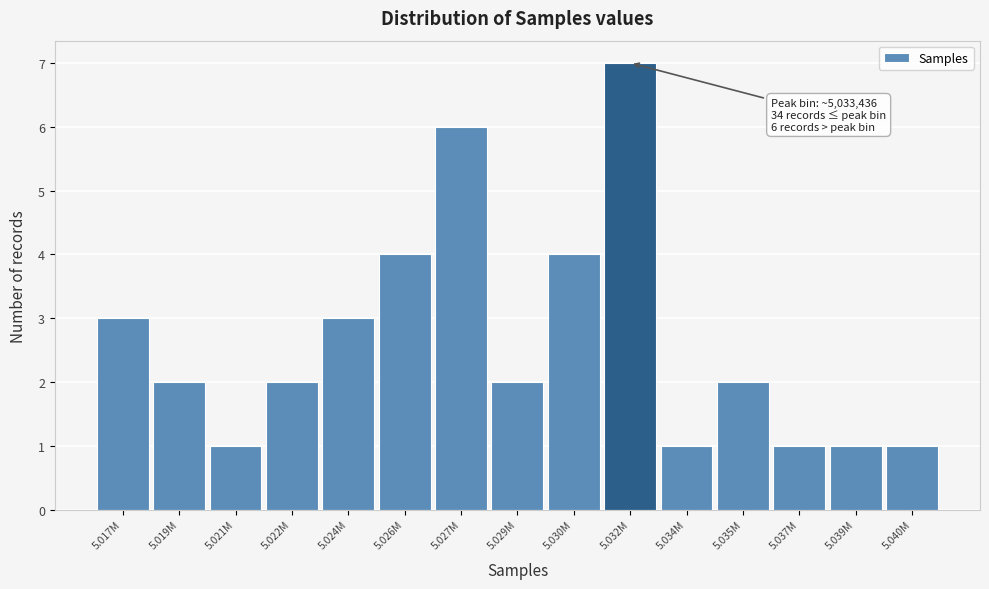

Reading left to right, transcribe all the data shown in this chart.

3	2	1	2	3	4	6	2	4	7	1	2	1	1	1